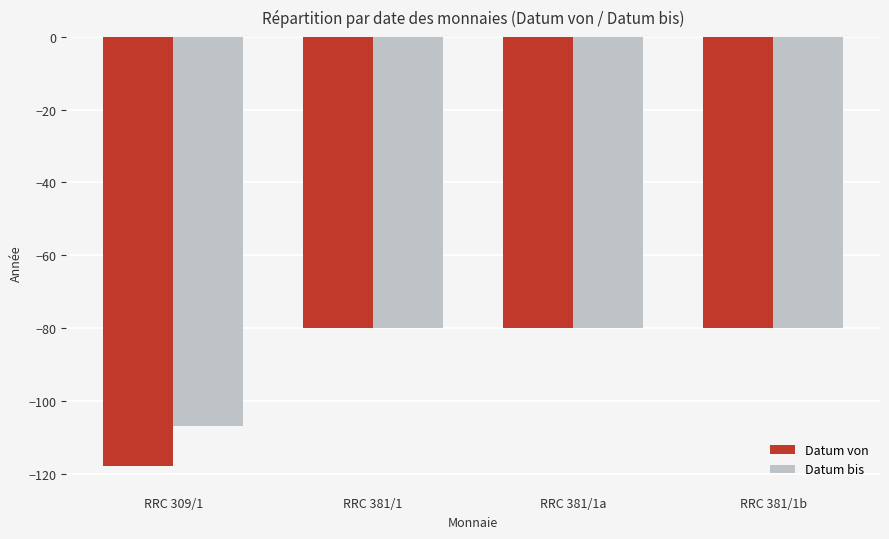

What are all the series names shown in the legend?

Datum von, Datum bis